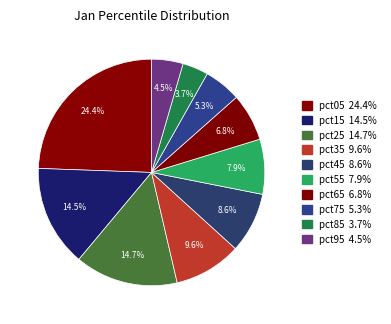

Count the number of slices in the pie.

10